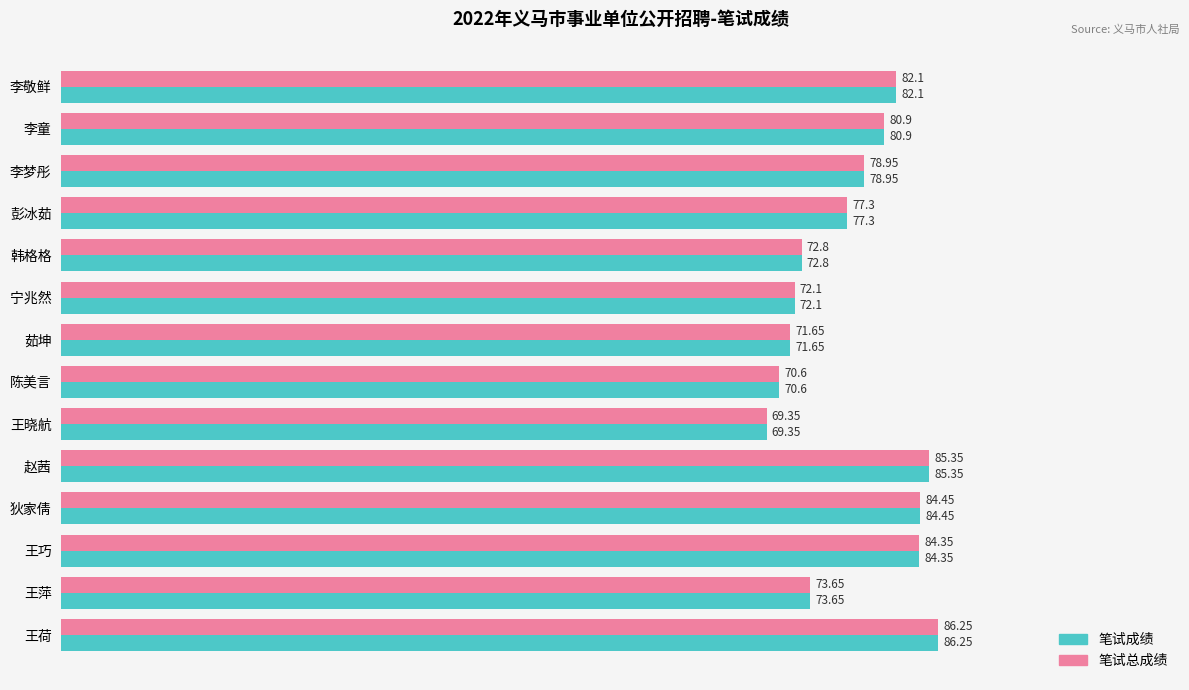

Rank the categories by 笔试总成绩 value from highest to lowest.

王荷, 赵茜, 狄家倩, 王巧, 李敬鲜, 李童, 李梦彤, 彭冰茹, 王萍, 韩格格, 宁兆然, 茹坤, 陈美言, 王晓航